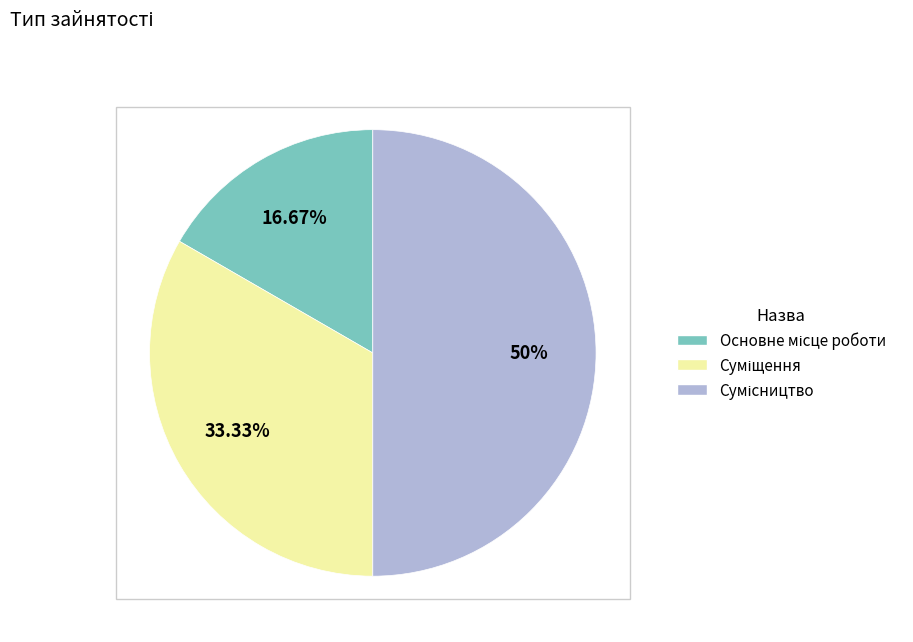

How many segments does this pie chart have?

3